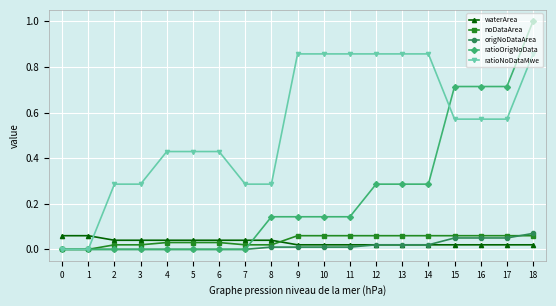

How many data points does each series have?

19